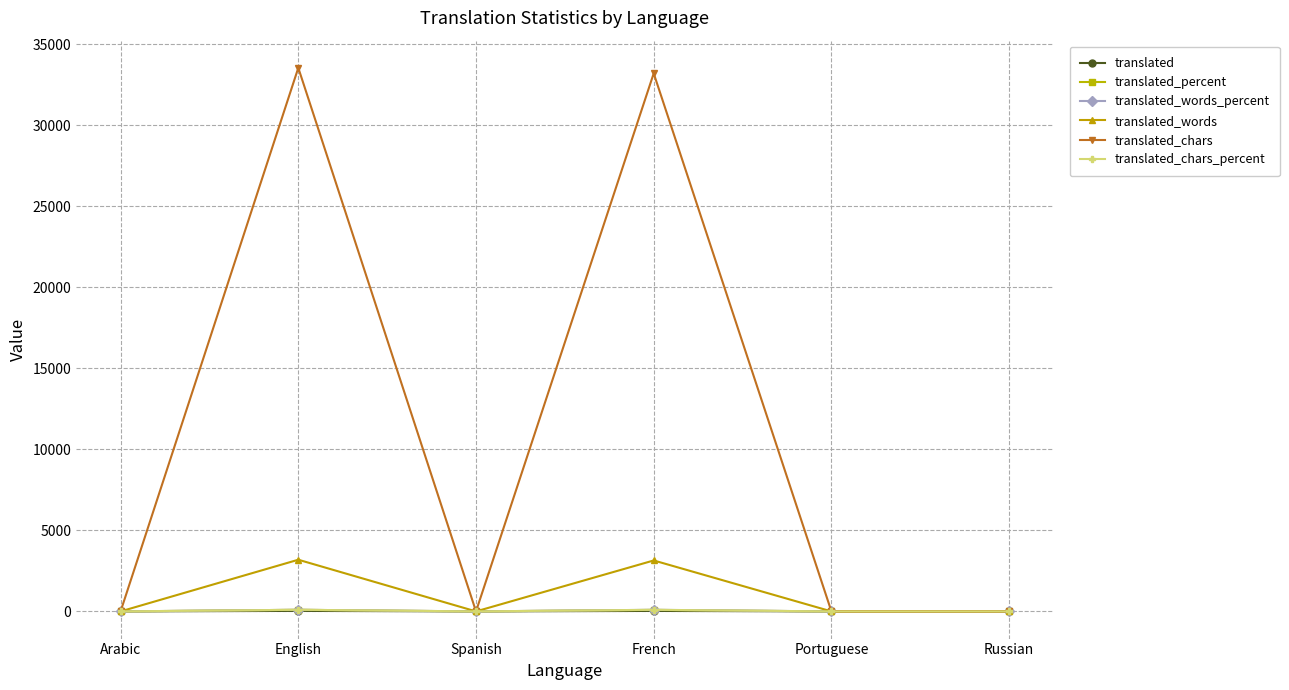

What is the difference between the maximum and minimum values in the translated series?

32.0